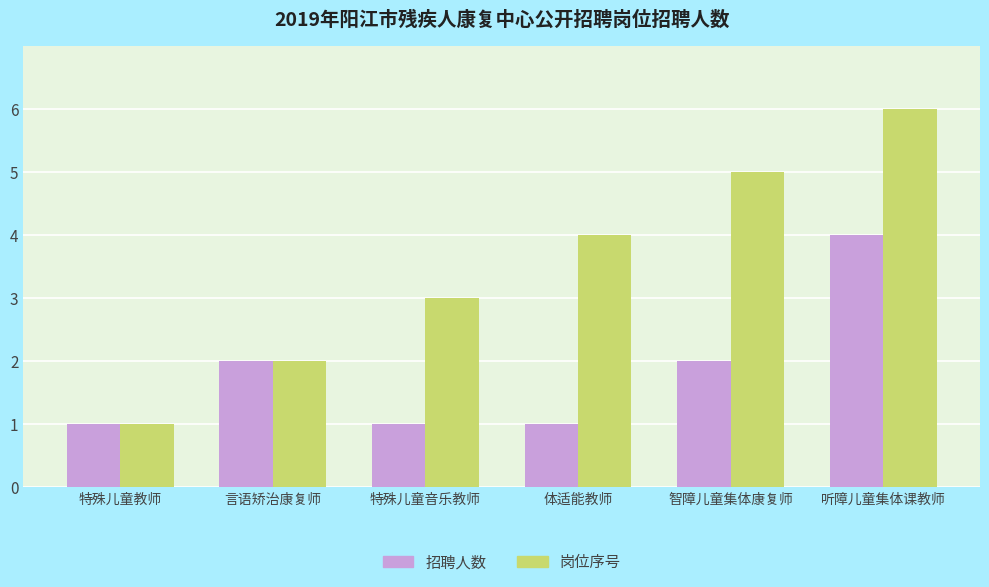

How many groups of bars are there?

6